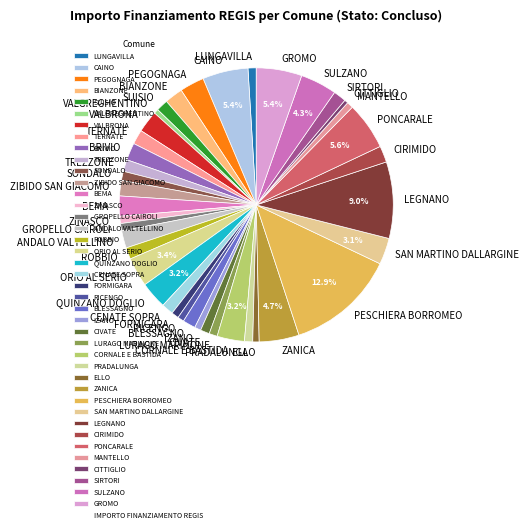

Which category has the biggest portion of the pie?

PESCHIERA BORROMEO